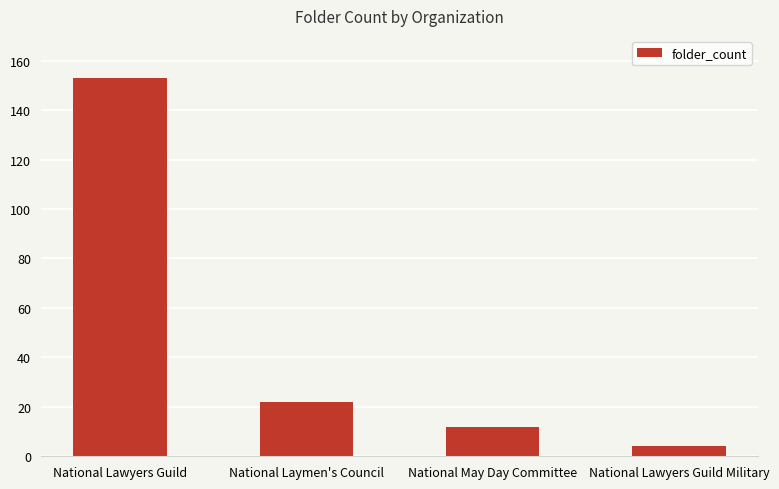

Reading left to right, transcribe all the data shown in this chart.

National Lawyers Guild=153	National Laymen's Council=22	National May Day Committee=12	National Lawyers Guild Military=4